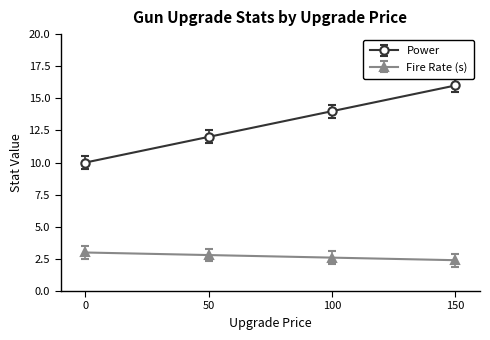

Rank the series at 100 from lowest to highest value.

Fire Rate (s), Power